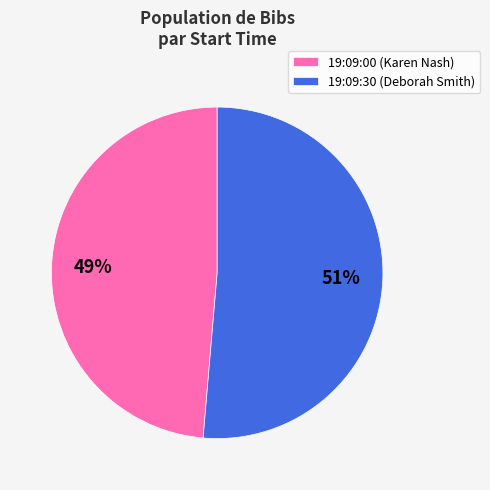

To the nearest percent, what is the average slice percentage?

50%